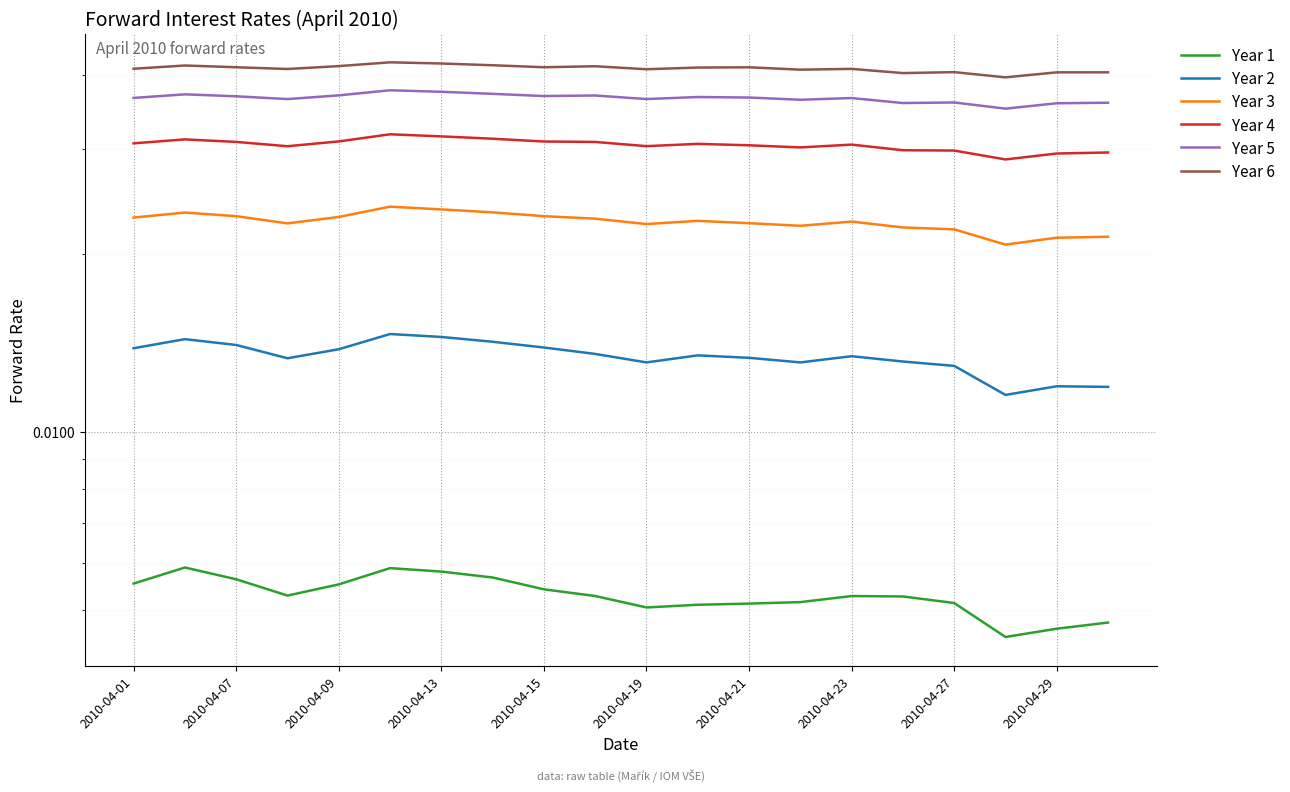

Which series has the largest total across all categories?

Year 6